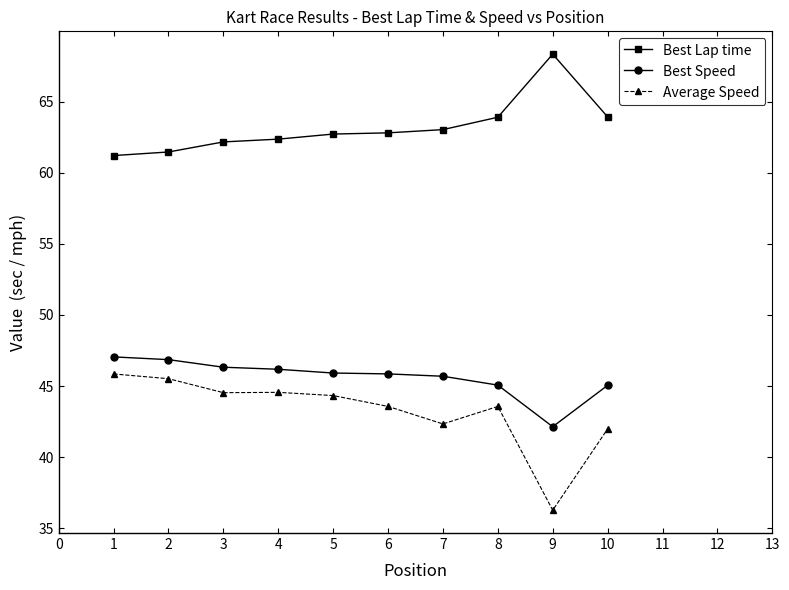

What is the value of the Best Speed point at the 4th from the left?

46.2